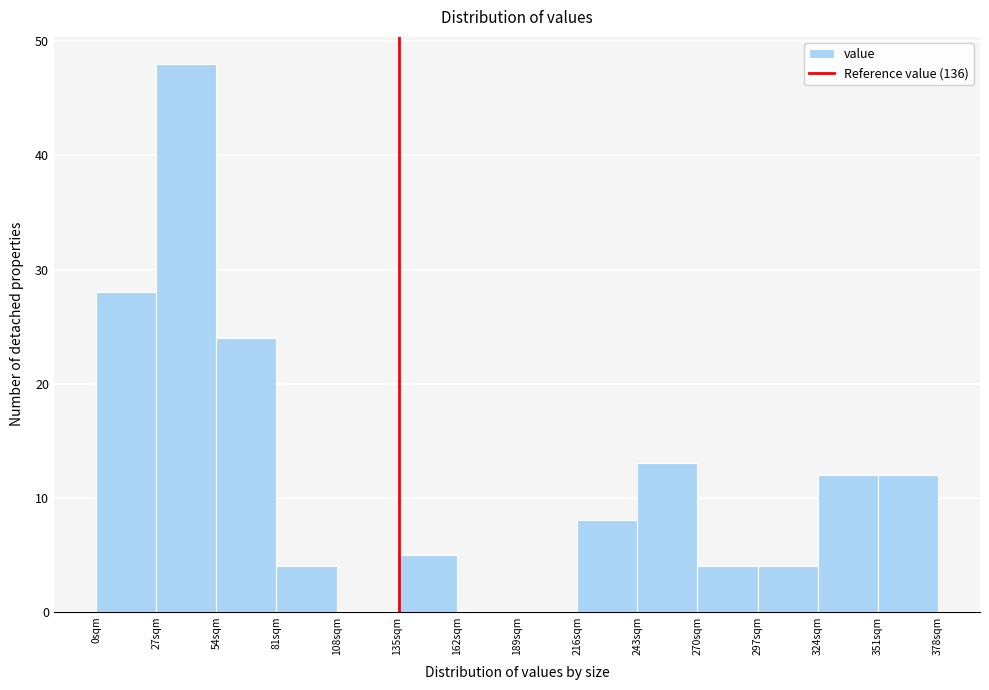

Over which range of the x-axis is the bar tallest?

27 to 54